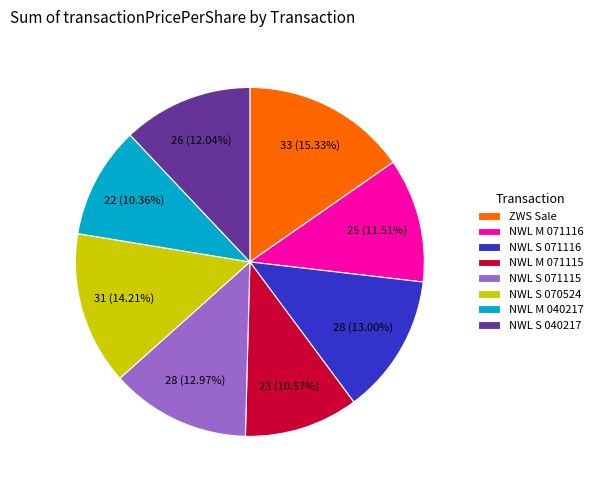

What is the largest slice in the pie chart?

ZWS Sale